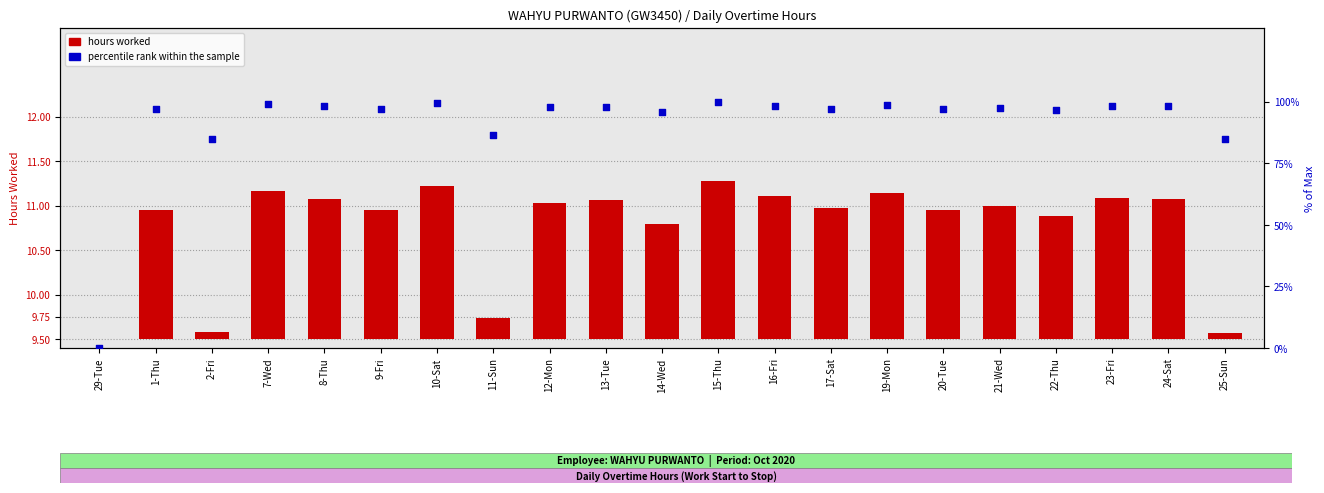

Which series reaches the maximum Y coordinate?

percentile rank within the sample